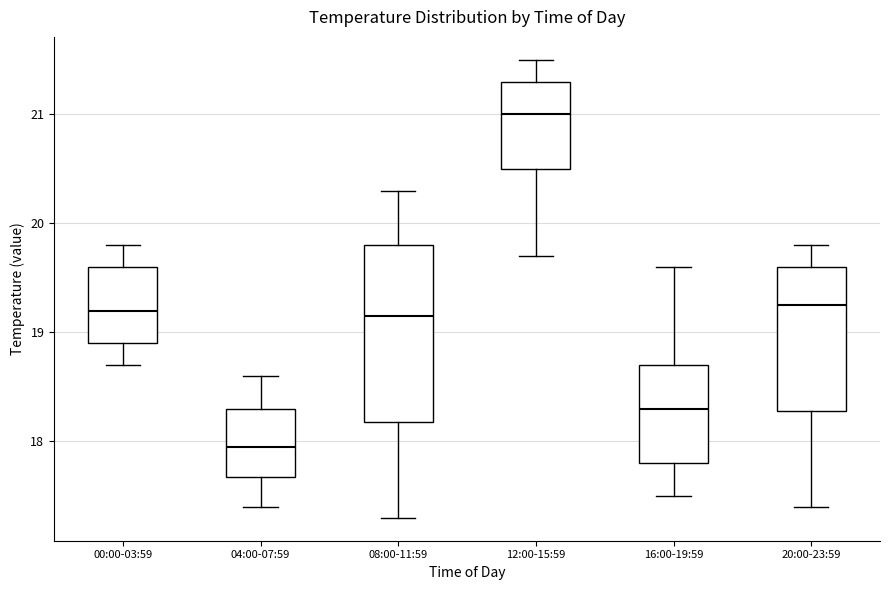

Reading left to right, read every box against the y-axis: the position of its median line, the range the box covers, and the ends of its whiskers. The values are not printed on the chart, so give them approximately, as read against the axis.

00:00-03:59: median 19.2, box 18.9 to 19.6, whiskers 18.7 to 19.8
04:00-07:59: median 18.0, box 17.7 to 18.3, whiskers 17.4 to 18.6
08:00-11:59: median 19.2, box 18.2 to 19.8, whiskers 17.3 to 20.3
12:00-15:59: median 21.0, box 20.5 to 21.3, whiskers 19.7 to 21.5
16:00-19:59: median 18.3, box 17.8 to 18.7, whiskers 17.5 to 19.6
20:00-23:59: median 19.3, box 18.3 to 19.6, whiskers 17.4 to 19.8